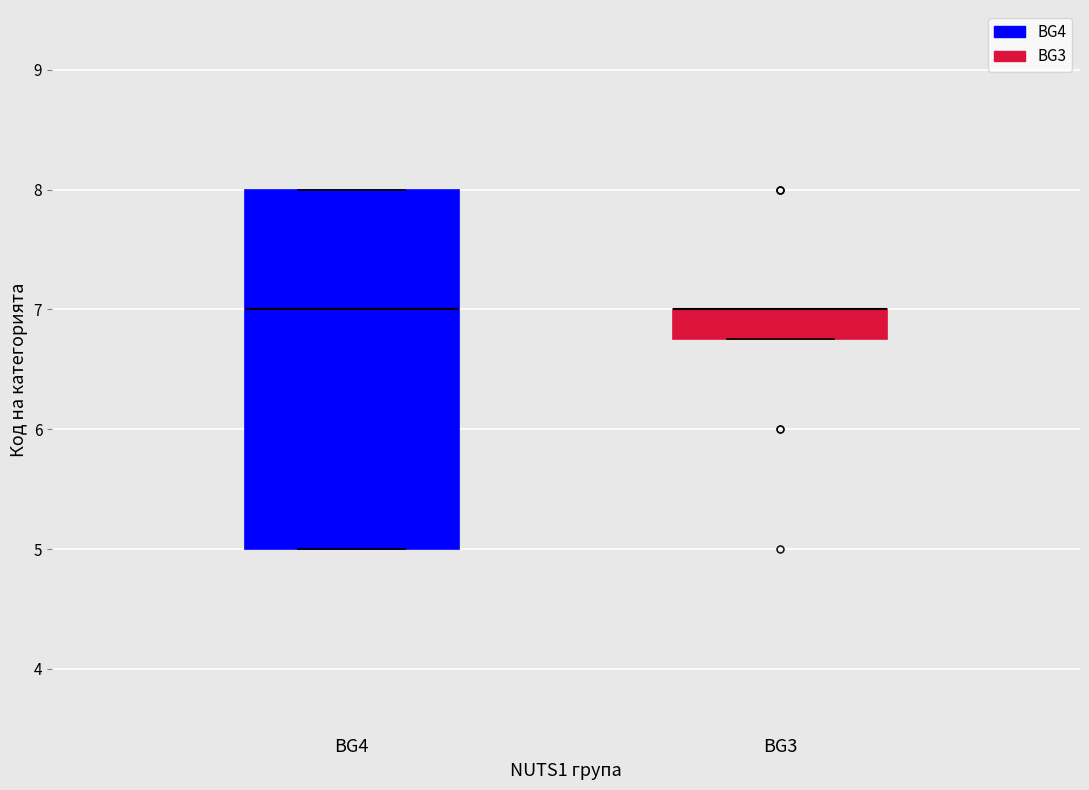

Where does the median line of the box for BG4 sit on the y-axis? The values are not printed on the chart, so give them approximately, as read against the axis.

7.0